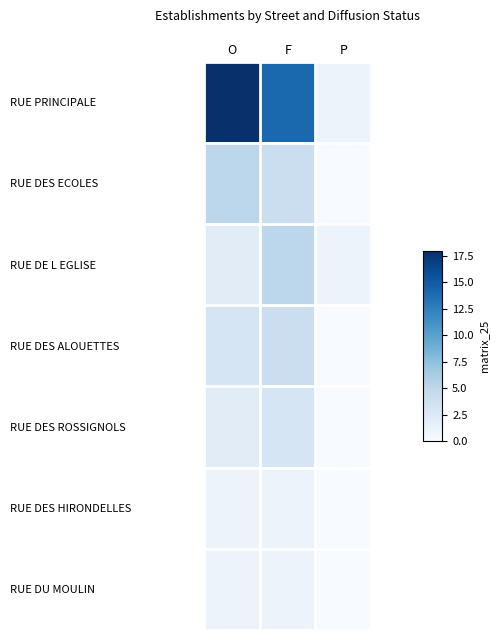

At how many categories does at least one series exceed 13?

2